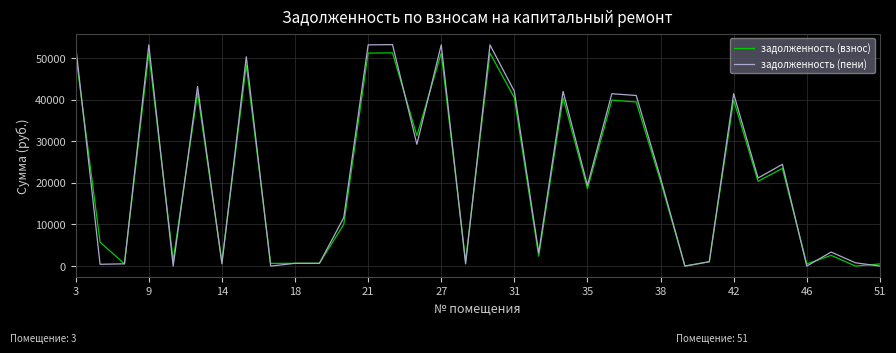

What is the maximum value shown in the chart?

53202.7